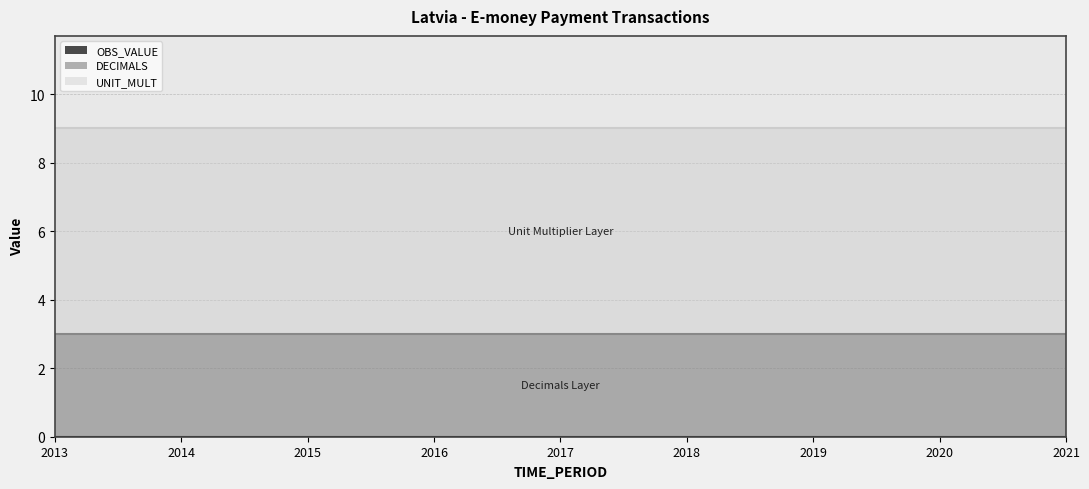

List the series in order of their peak value, highest first.

UNIT_MULT, DECIMALS, OBS_VALUE